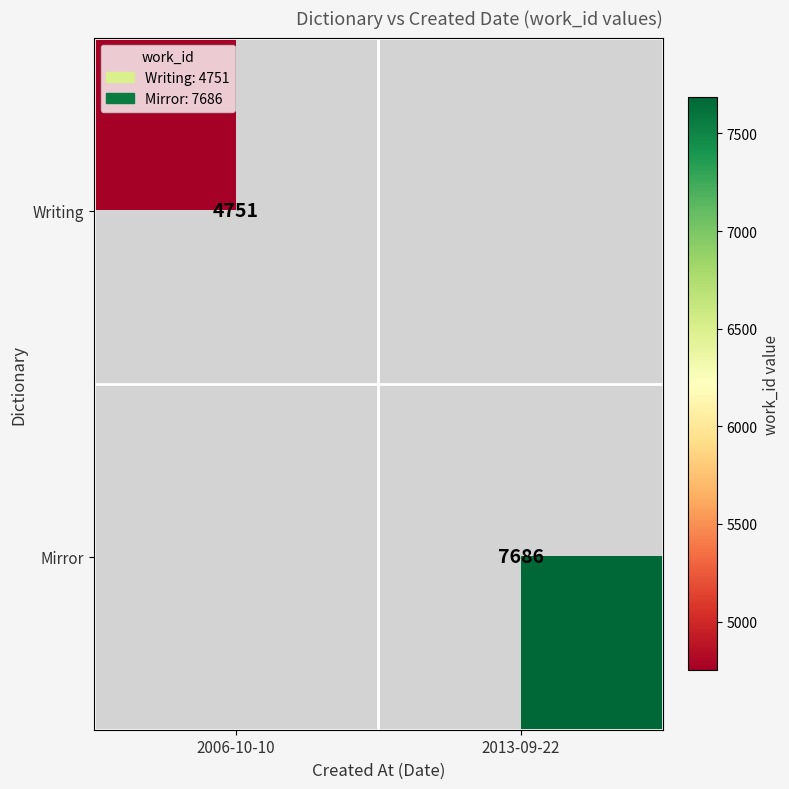

Is it true that Mirror equals 13280 at 2013-09-22?

False